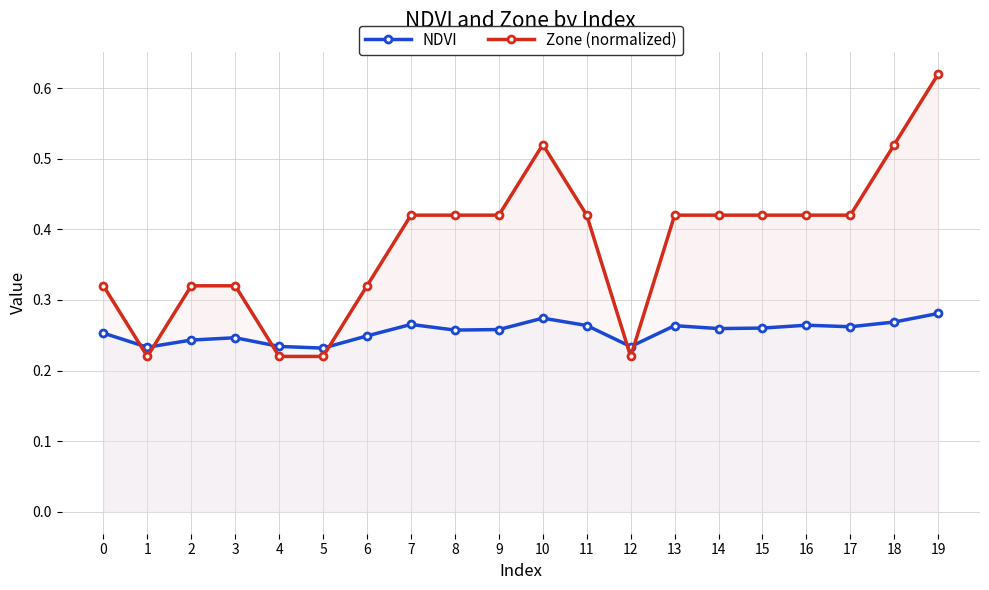

Reading right to left, list all the values displayed in this chart.

NDVI: 0.3	0.3	0.3	0.3	0.3	0.3	0.3	0.2	0.3	0.3	0.3	0.3	0.3	0.2	0.2	0.2	0.2	0.2	0.2	0.3
Zone (normalized): 0.6	0.5	0.4	0.4	0.4	0.4	0.4	0.2	0.4	0.5	0.4	0.4	0.4	0.3	0.2	0.2	0.3	0.3	0.2	0.3